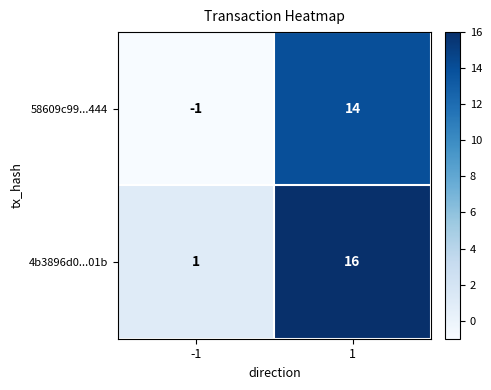

What is the highest value of the 4b3896d0...01b series?

16